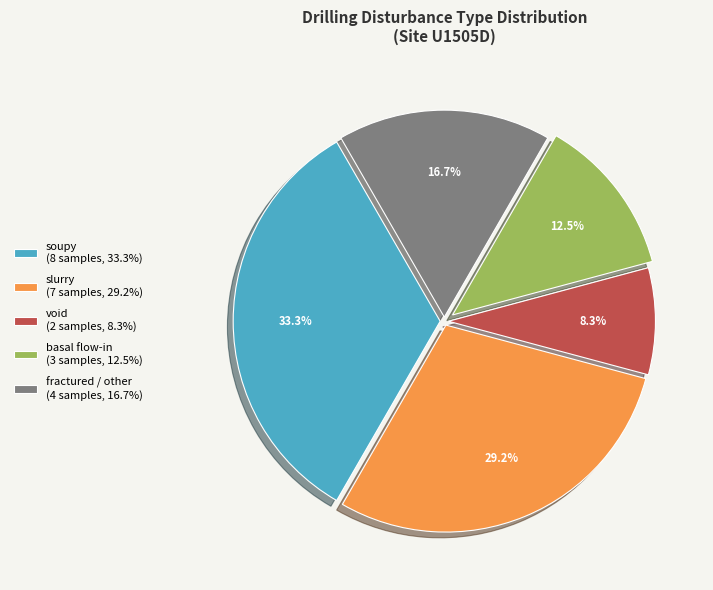

Is it true that void is 8% of the pie?

True